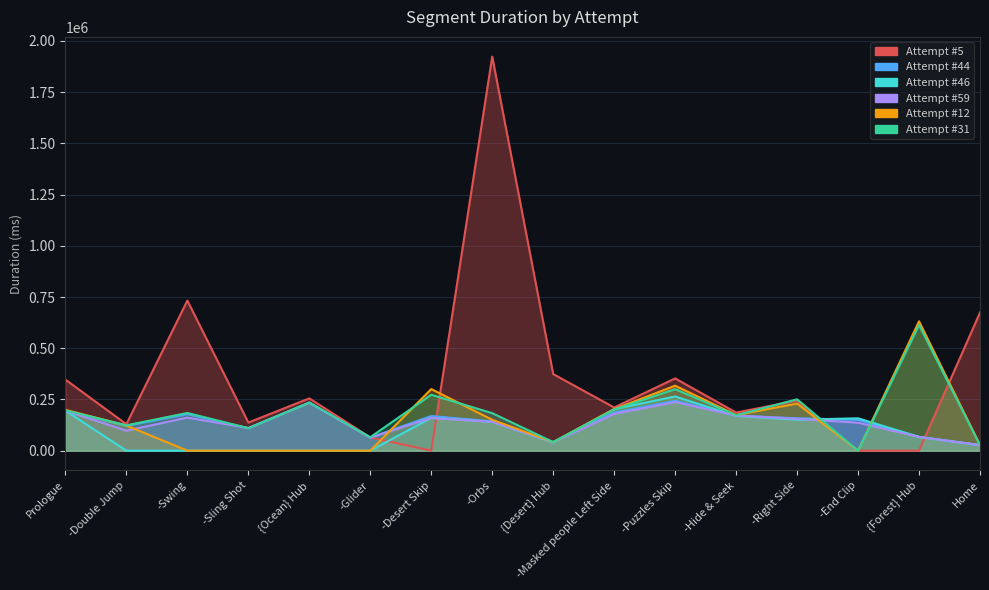

How many lines are shown in the chart?

6